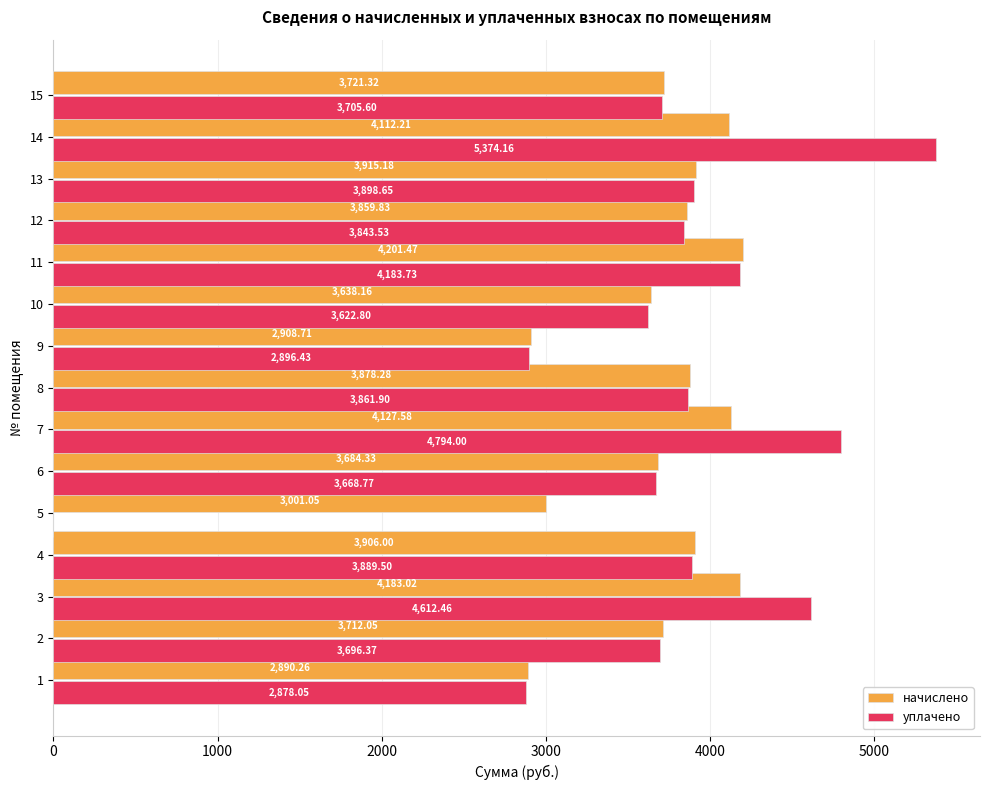

Which category has the highest value in the начислено series?

11